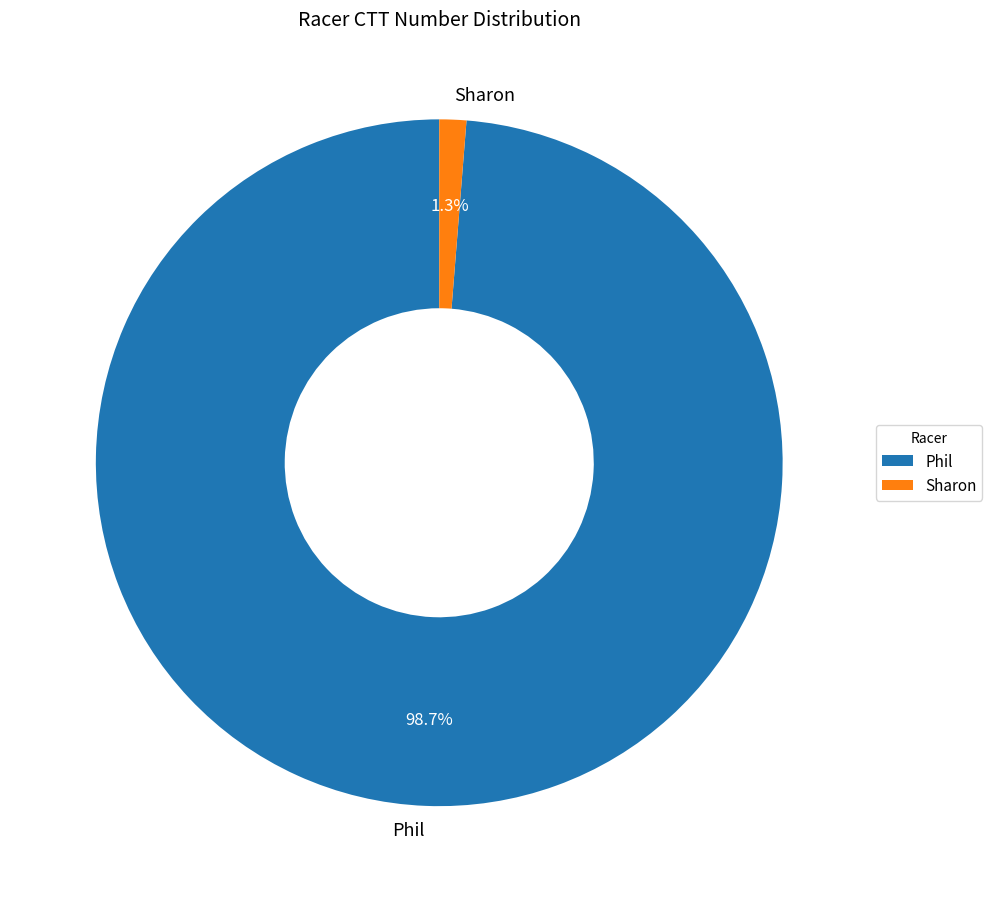

To the nearest percent, what percentage of the pie is Phil?

99%